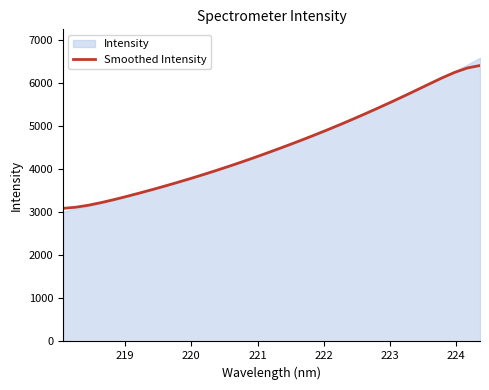

What is the highest value of the Smoothed Intensity series?

6416.7